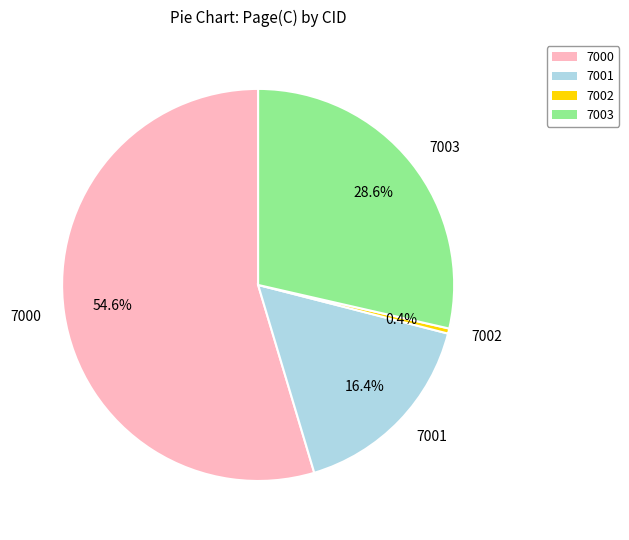

Which category has the biggest portion of the pie?

7000